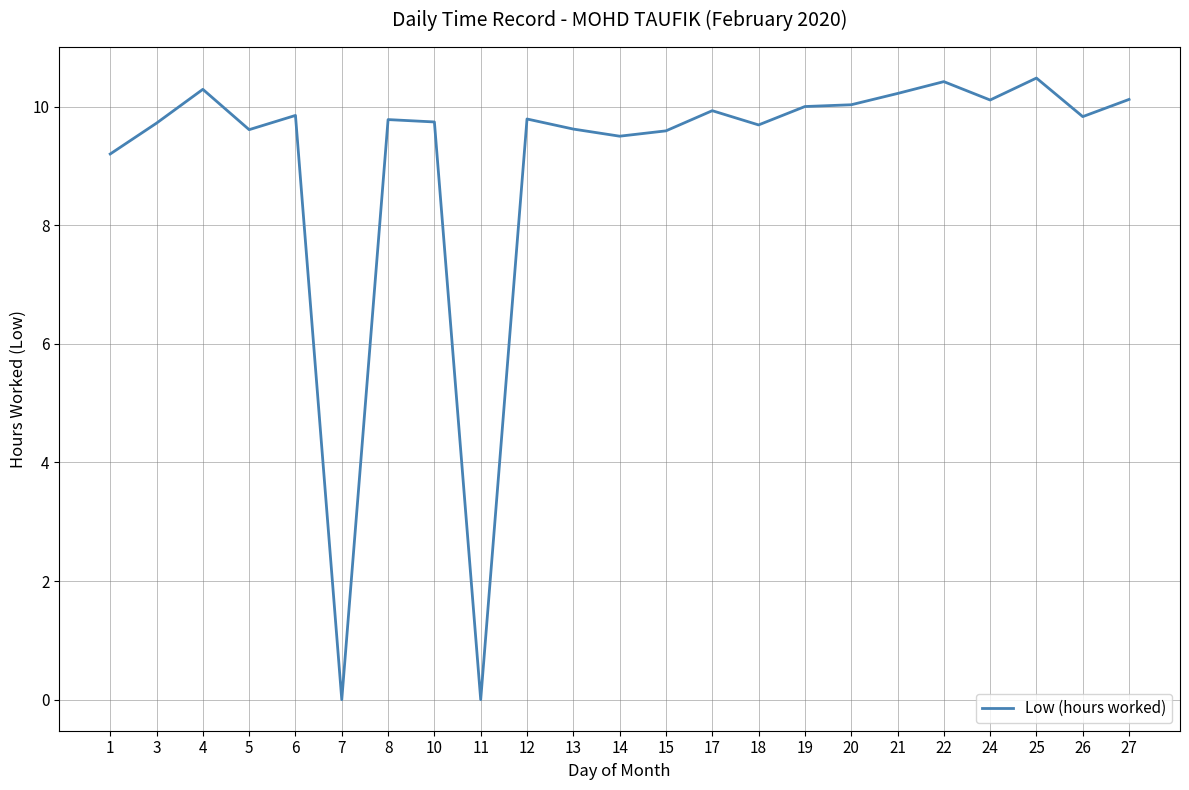

What is the difference between the maximum and minimum values?

10.5